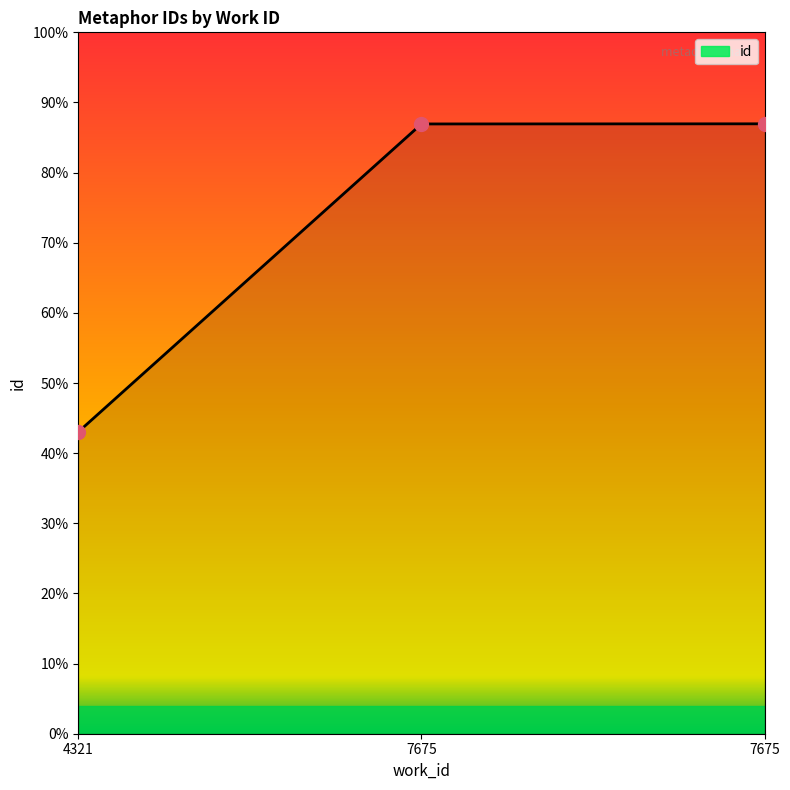

What is the ratio of the value at 7675 to the value at 4321?

2.0